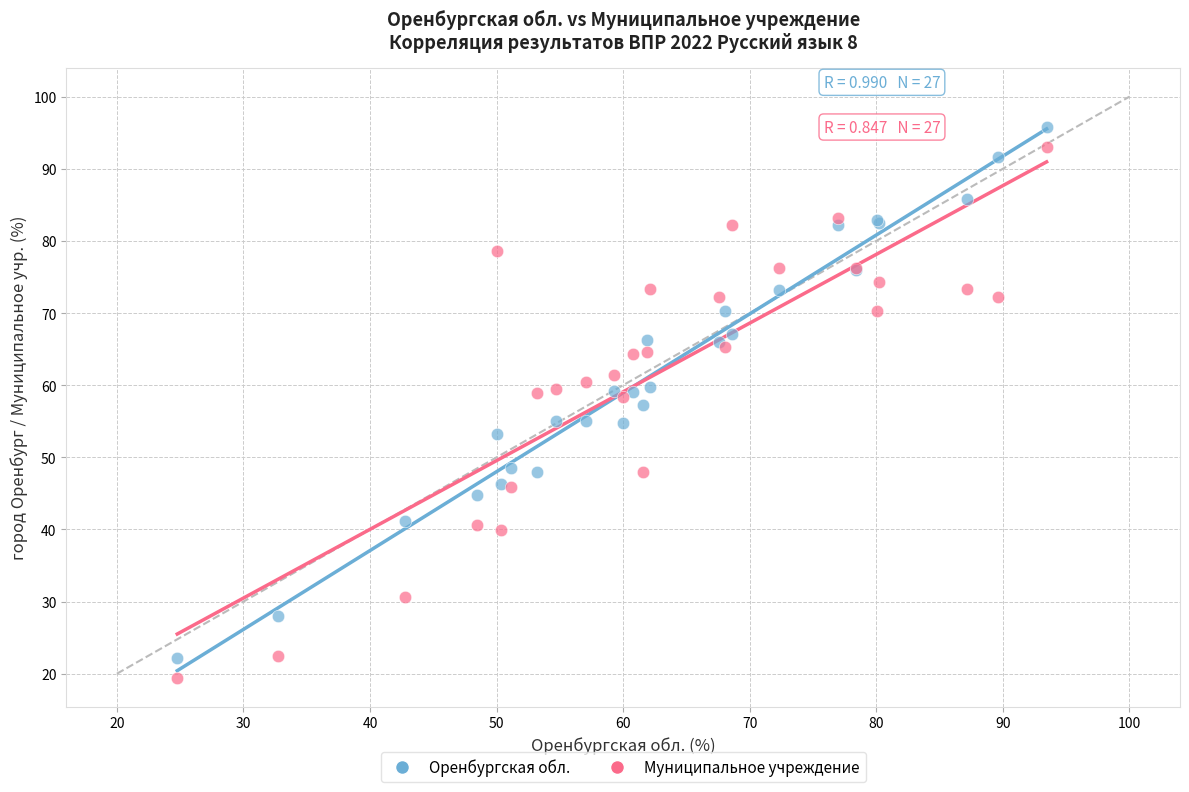

Which series has the widest spread of Y values?

Муниципальное учреждение